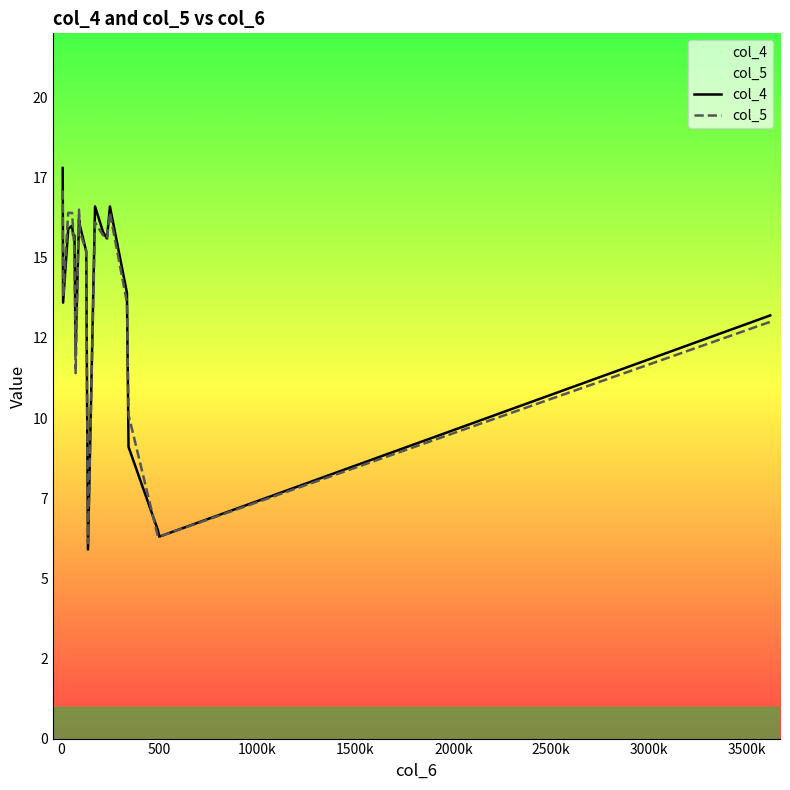

What is the label of the 13th point from the right?

3000k